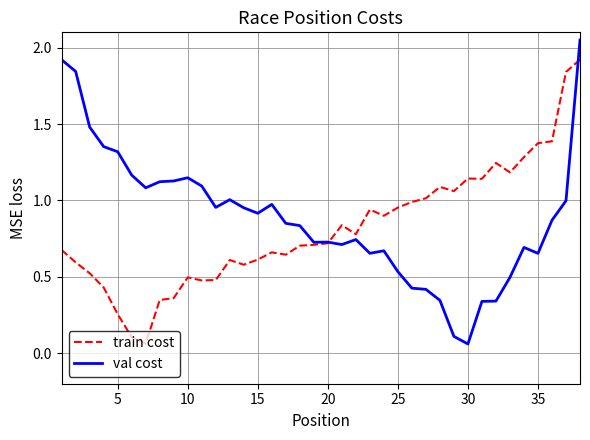

Which series has the largest range (max minus min)?

val cost